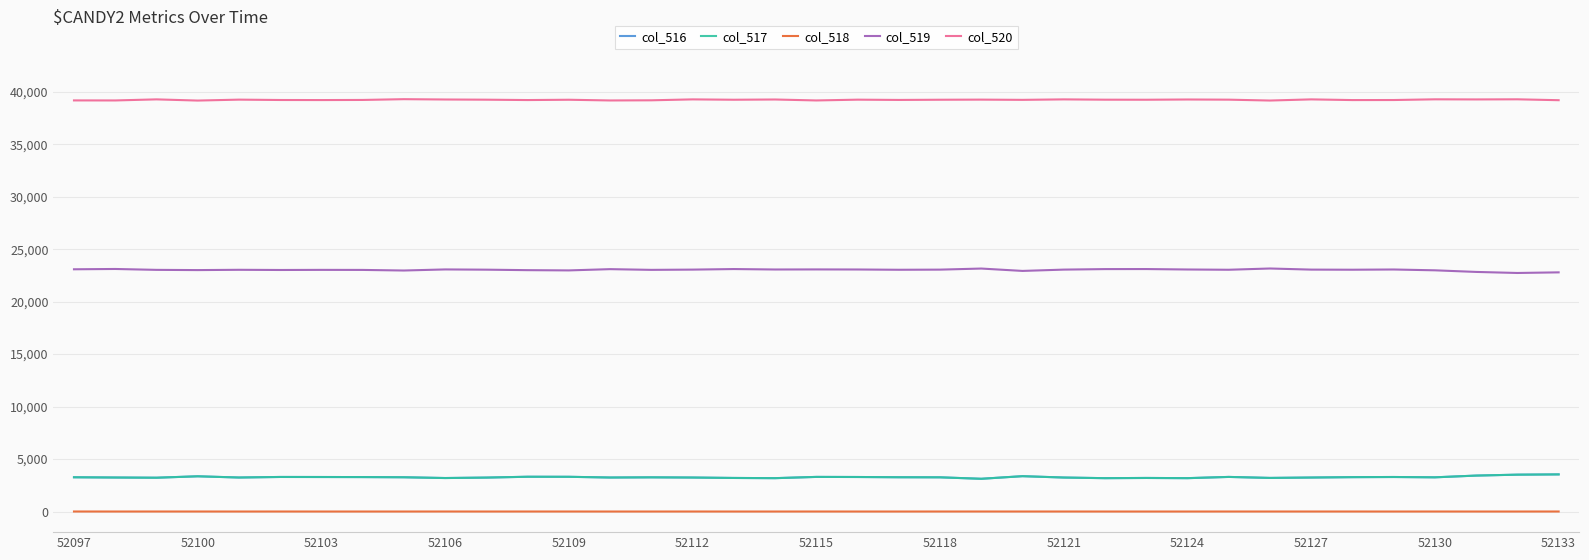

Which series has the largest total across all categories?

col_520